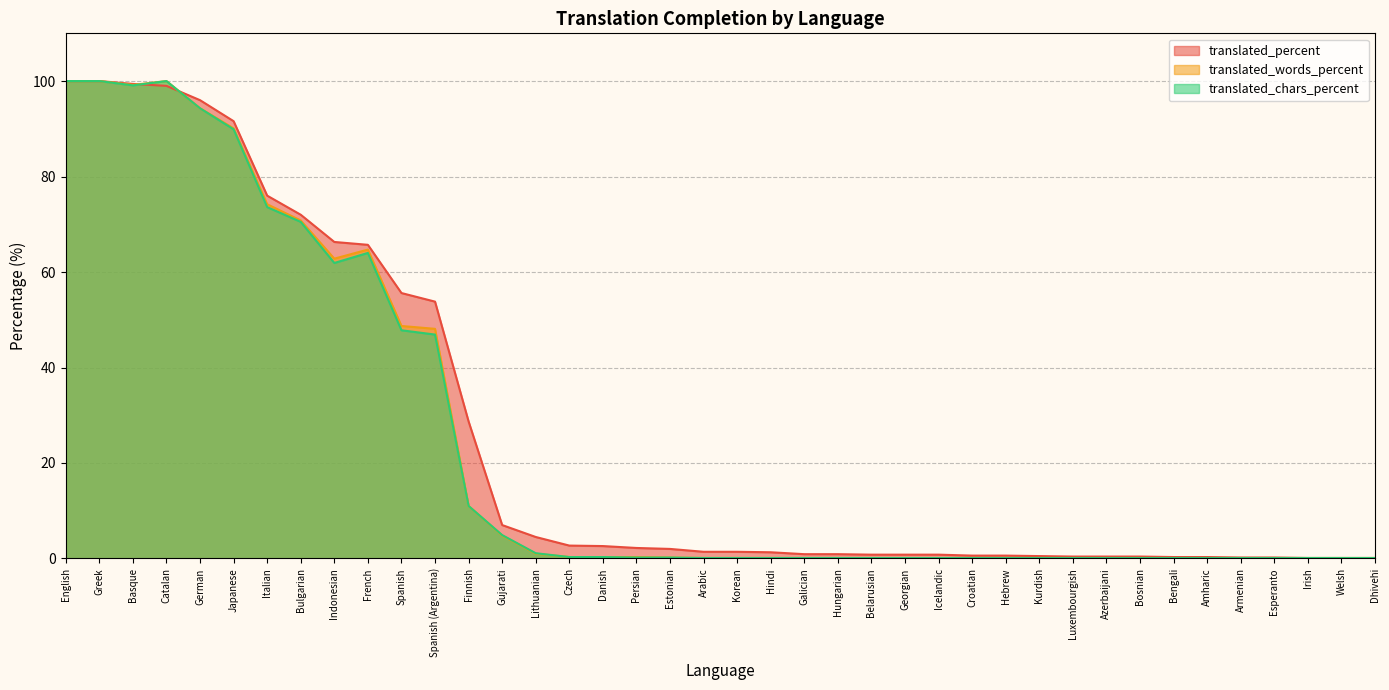

Is the value of translated_chars_percent at Spanish (Argentina) greater than the value of translated_words_percent at Arabic?

Yes